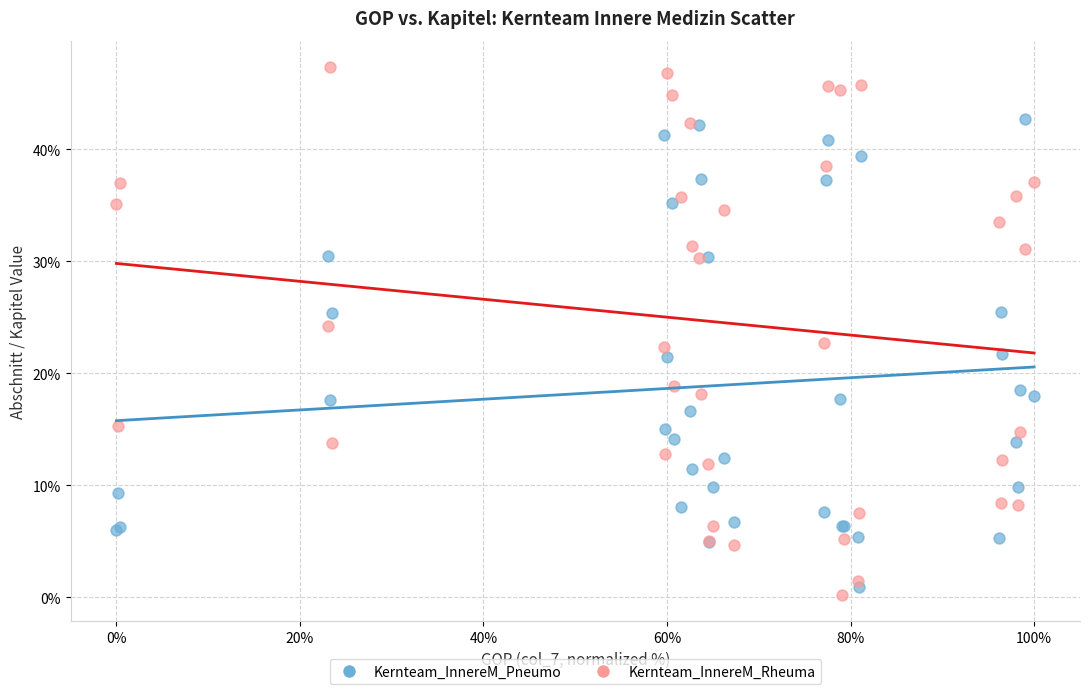

Which series reaches the minimum Y coordinate?

Kernteam_InnereM_Rheuma